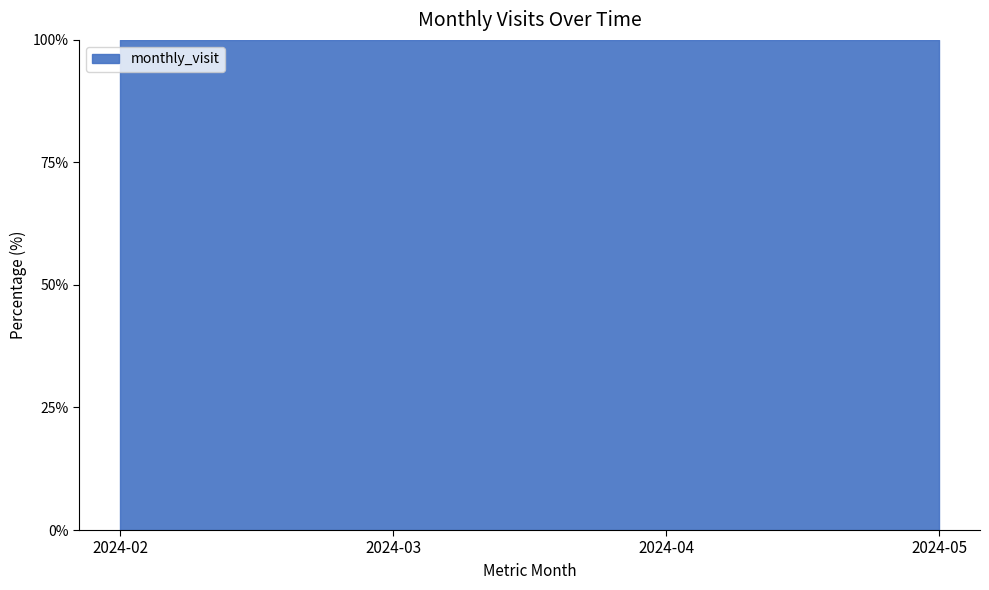

The value at 2024-02 is 13. True or false?

True